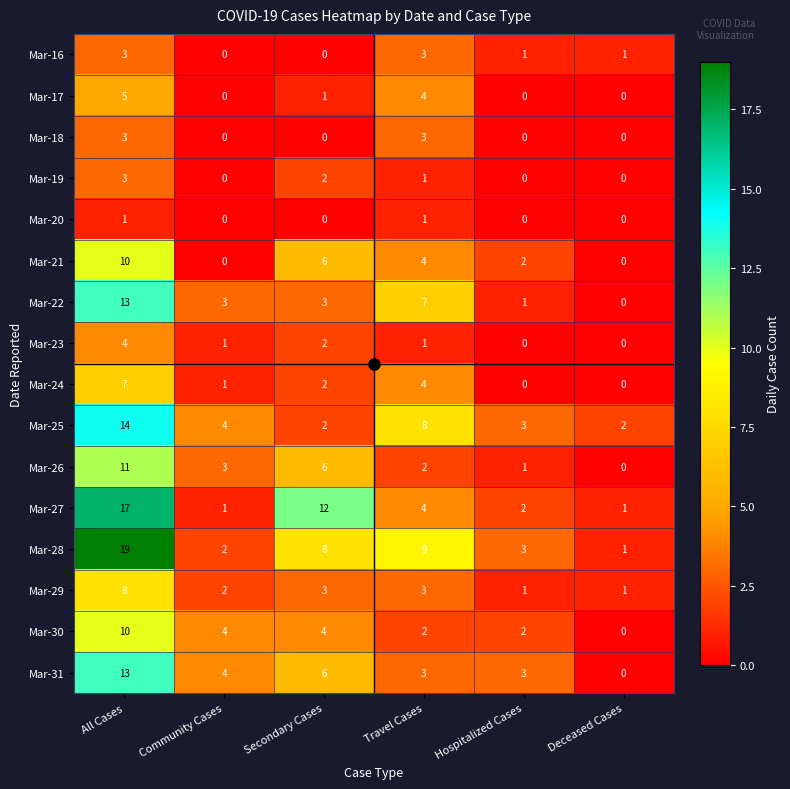

At which category is the sum across all series the highest?

All Cases